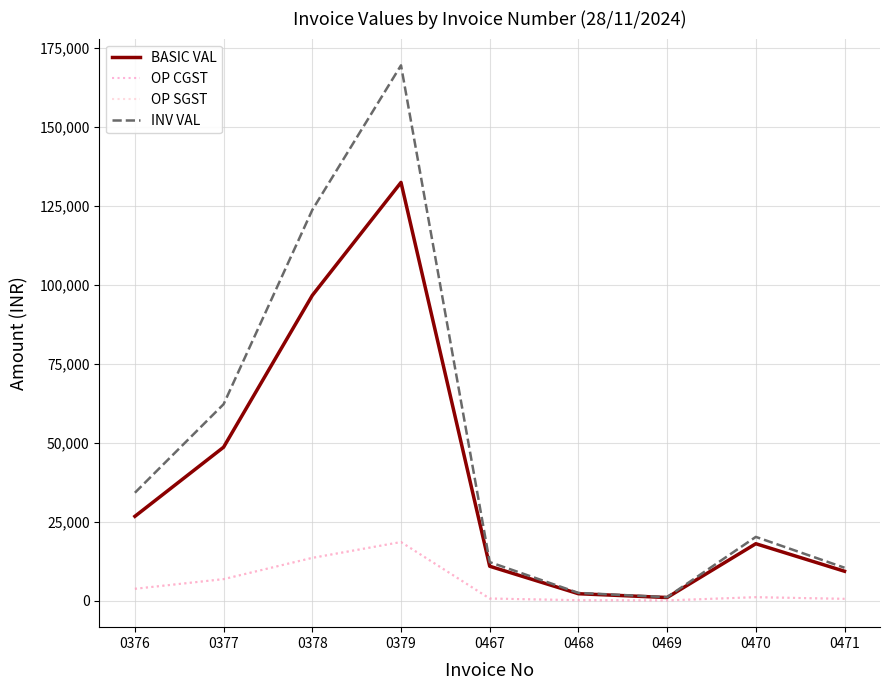

What is the sum of the BASIC VAL values at 0467 and 0468?

13050.0